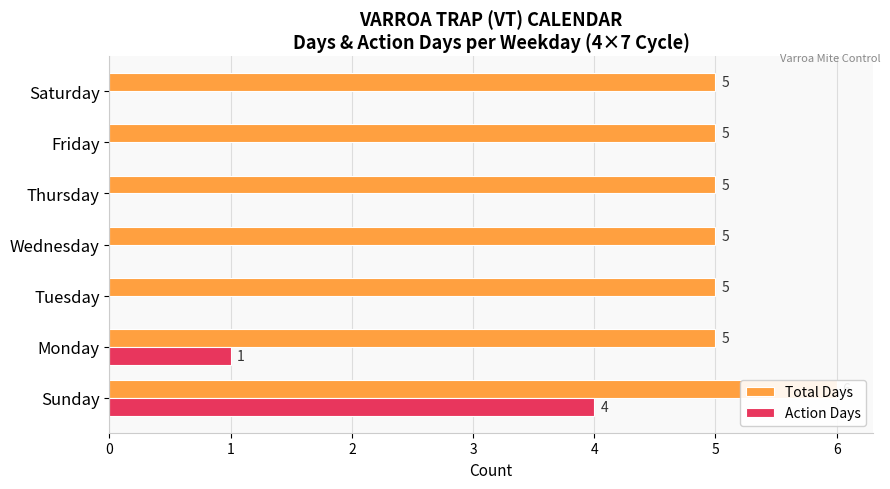

What is the total value across all series at Saturday?

5